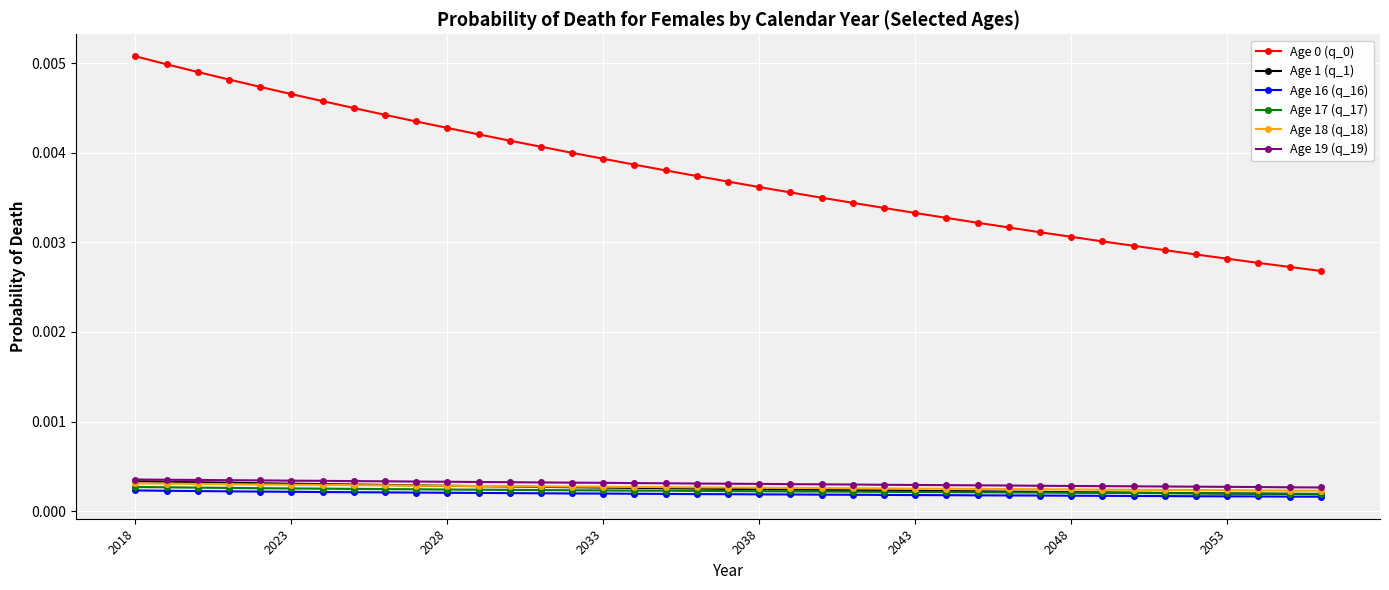

How many Age 0 (q_0) values are between 0 and 1?

39